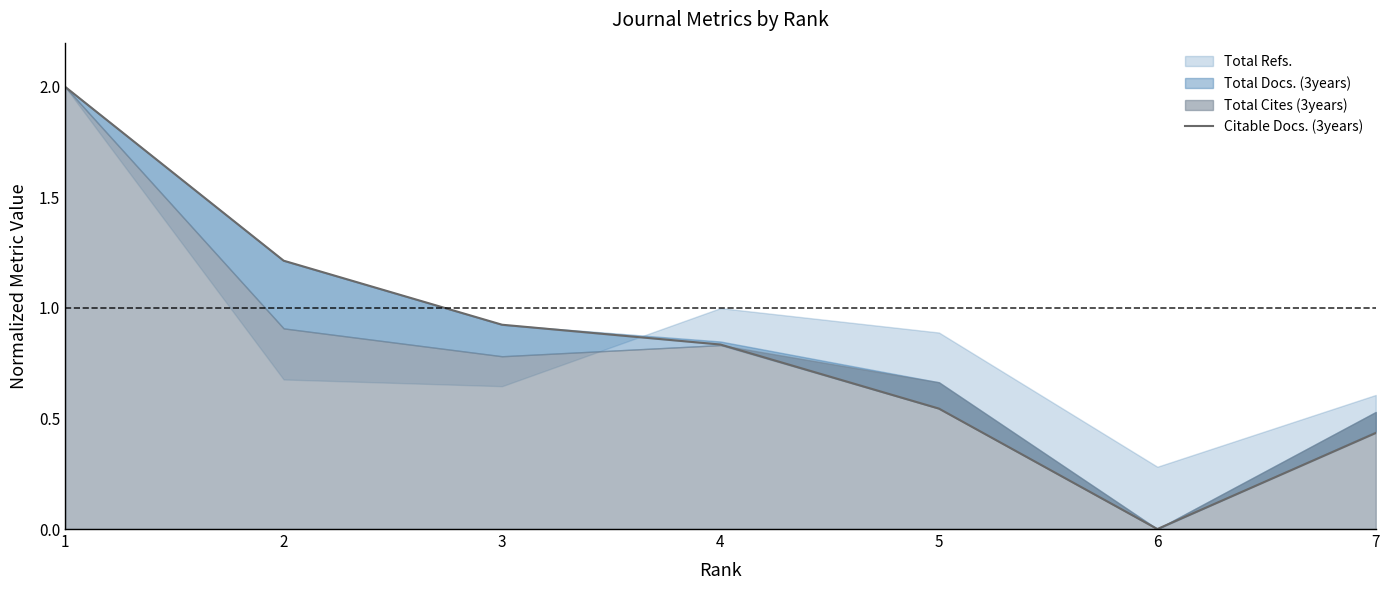

How many data points are above 0?

6